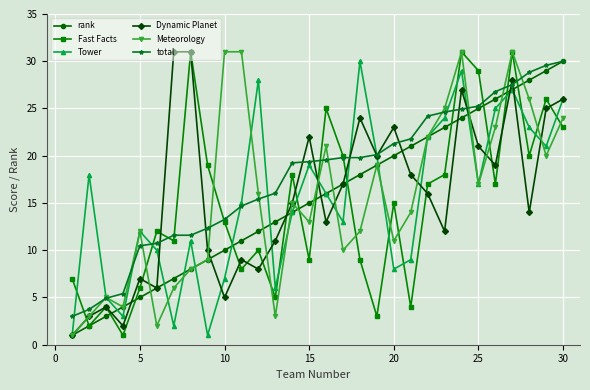

True or false: Dynamic Planet and rank cross at least once.

True